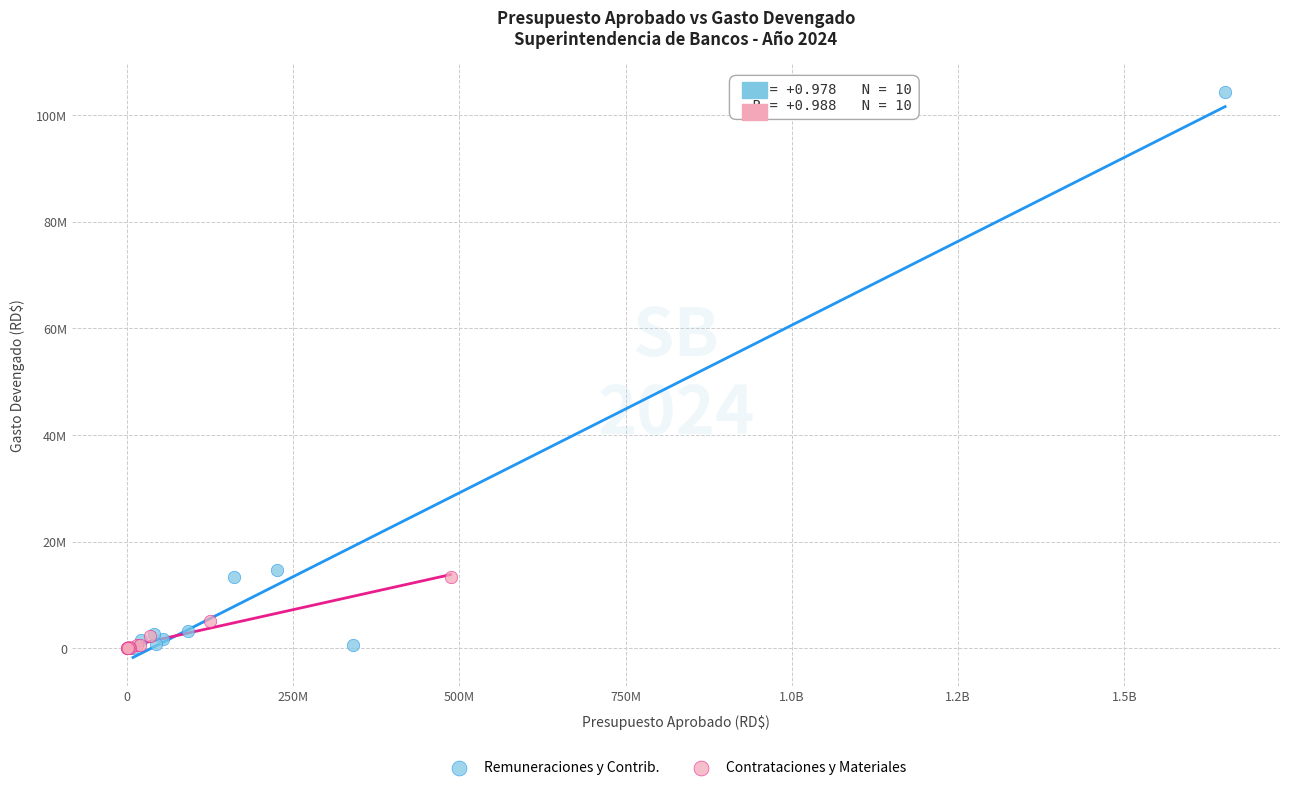

What are all the series names shown in the legend?

Remuneraciones y Contrib., Contrataciones y Materiales